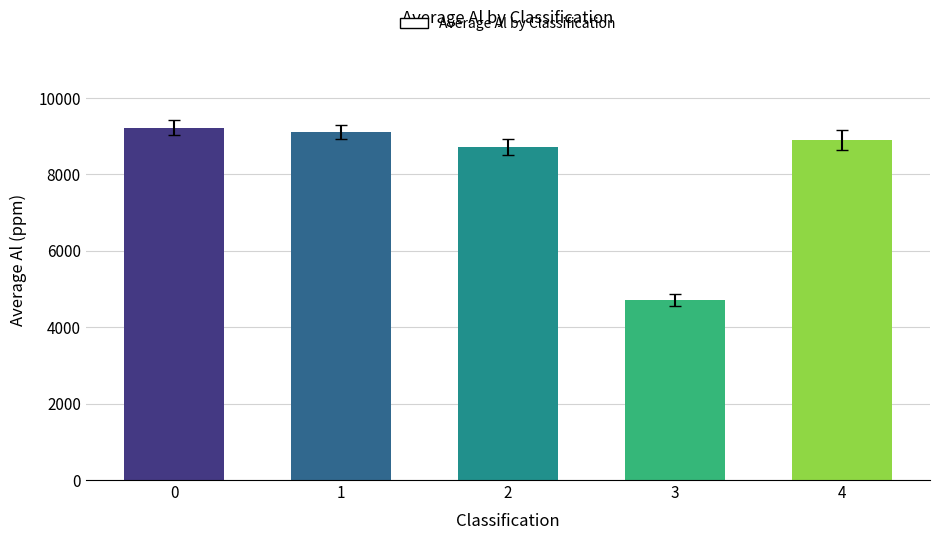

How many bars are there in total?

5